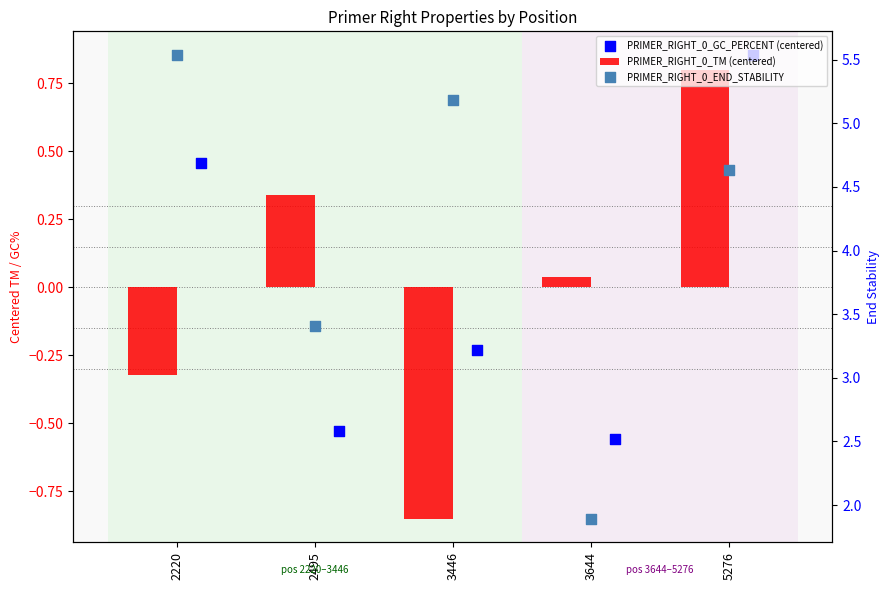

What are all the series names shown in the legend?

PRIMER_RIGHT_0_TM (centered), PRIMER_RIGHT_0_GC_PERCENT (centered), PRIMER_RIGHT_0_END_STABILITY